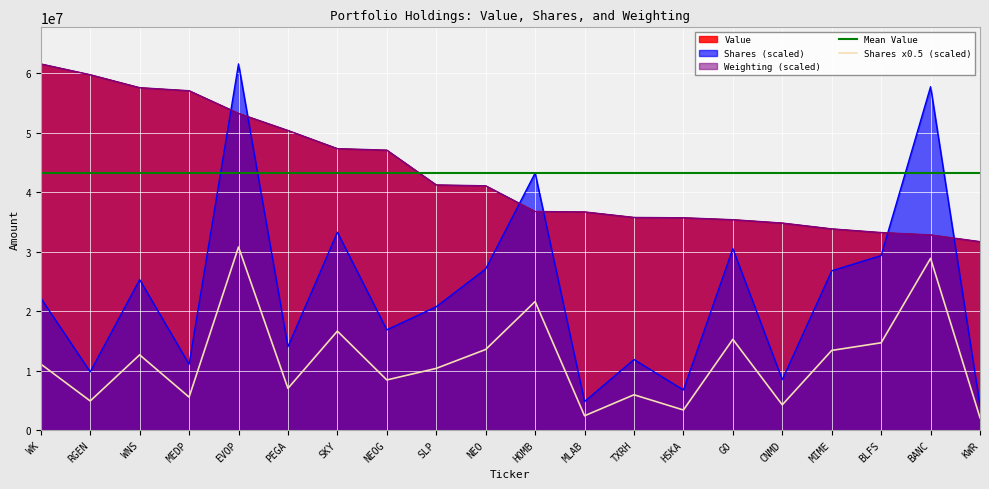

At which category is the sum across all series the highest?

EVOP